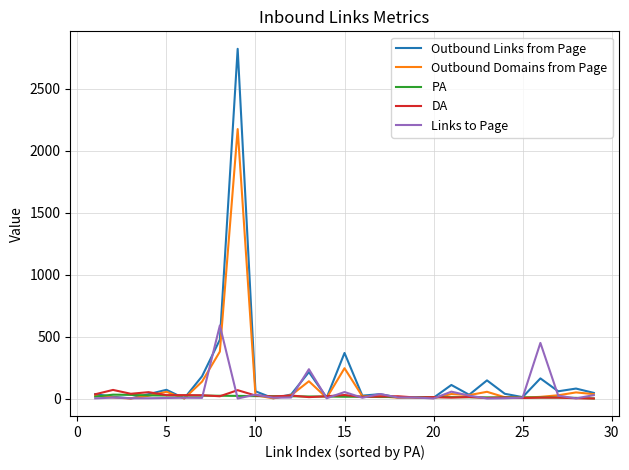

What is the maximum value shown in the chart?

2820